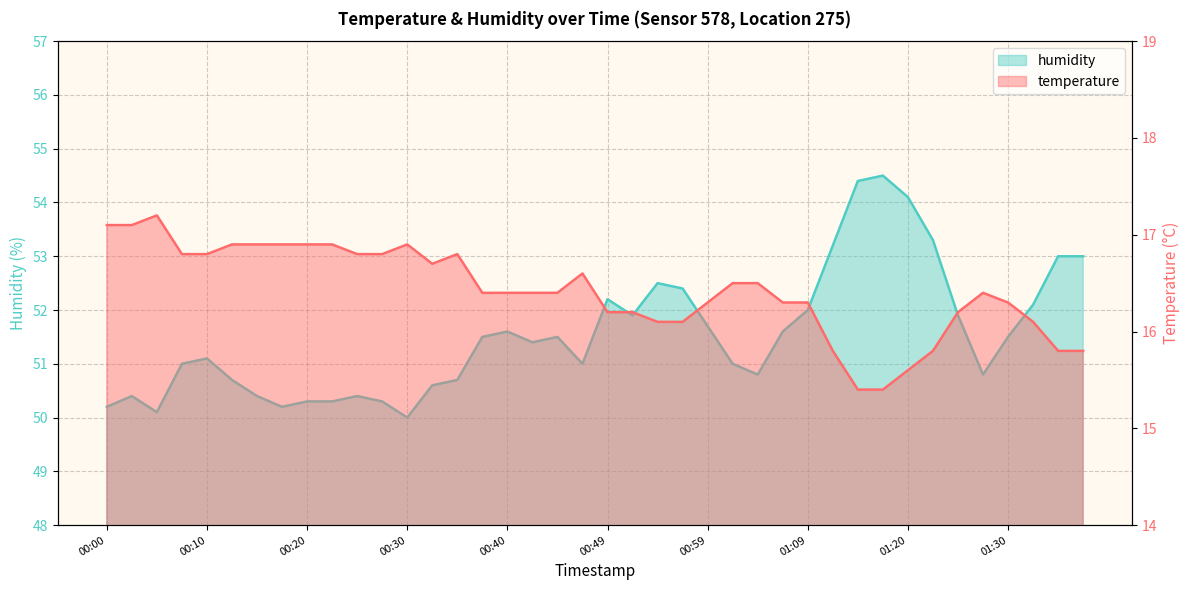

At which label does temperature first exceed 16?

00:00